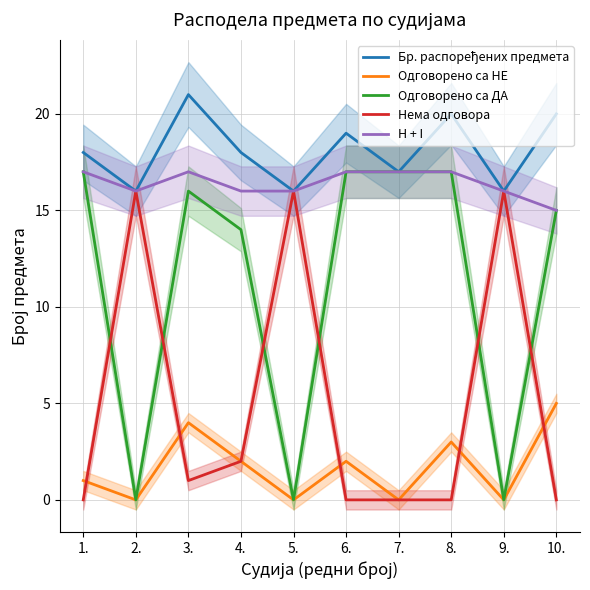

At which category is the sum across all series the highest?

3.